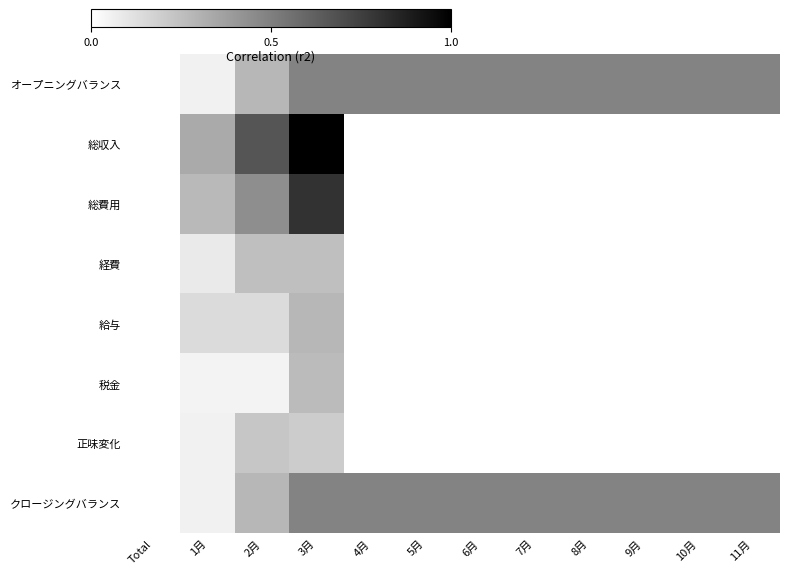

Reading left to right, list all the values displayed in this chart.

オープニングバランス: Total=0.0	1月=0.1	2月=0.3	3月=0.5	4月=0.5	5月=0.5	6月=0.5	7月=0.5	8月=0.5	9月=0.5	10月=0.5	11月=0.5
総収入: Total=0.0	1月=0.3	2月=0.7	3月=1.0	4月=0.0	5月=0.0	6月=0.0	7月=0.0	8月=0.0	9月=0.0	10月=0.0	11月=0.0
総費用: Total=0.0	1月=0.3	2月=0.4	3月=0.8	4月=0.0	5月=0.0	6月=0.0	7月=0.0	8月=0.0	9月=0.0	10月=0.0	11月=0.0
経費: Total=0.0	1月=0.1	2月=0.2	3月=0.2	4月=0.0	5月=0.0	6月=0.0	7月=0.0	8月=0.0	9月=0.0	10月=0.0	11月=0.0
給与: Total=0.0	1月=0.1	2月=0.1	3月=0.3	4月=0.0	5月=0.0	6月=0.0	7月=0.0	8月=0.0	9月=0.0	10月=0.0	11月=0.0
税金: Total=0.0	1月=0.1	2月=0.1	3月=0.3	4月=0.0	5月=0.0	6月=0.0	7月=0.0	8月=0.0	9月=0.0	10月=0.0	11月=0.0
正味変化: Total=0.0	1月=0.1	2月=0.2	3月=0.2	4月=0.0	5月=0.0	6月=0.0	7月=0.0	8月=0.0	9月=0.0	10月=0.0	11月=0.0
クロージングバランス: Total=0.0	1月=0.1	2月=0.3	3月=0.5	4月=0.5	5月=0.5	6月=0.5	7月=0.5	8月=0.5	9月=0.5	10月=0.5	11月=0.5